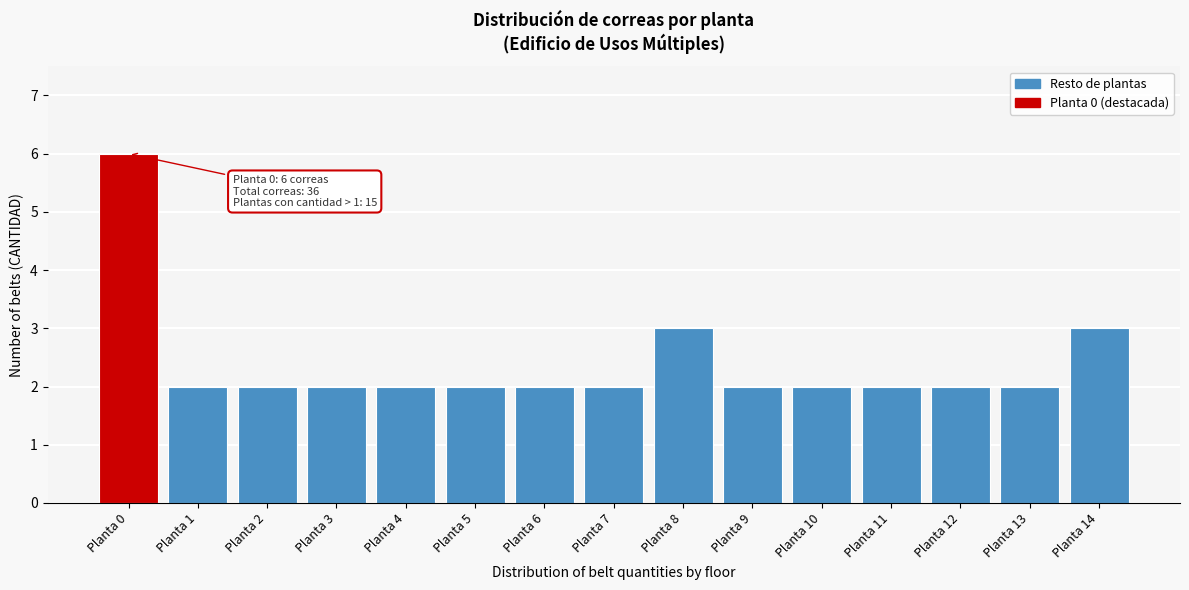

Reading left to right, what are all the values shown in this chart?

6	2	2	2	2	2	2	2	3	2	2	2	2	2	3